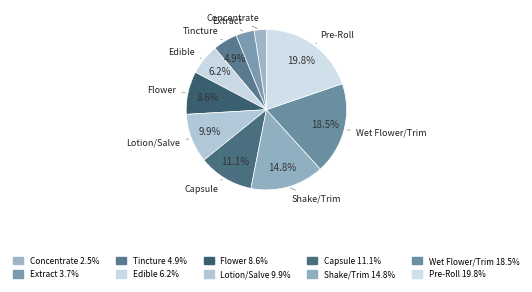

Is it true that Edible is 14% of the pie?

False